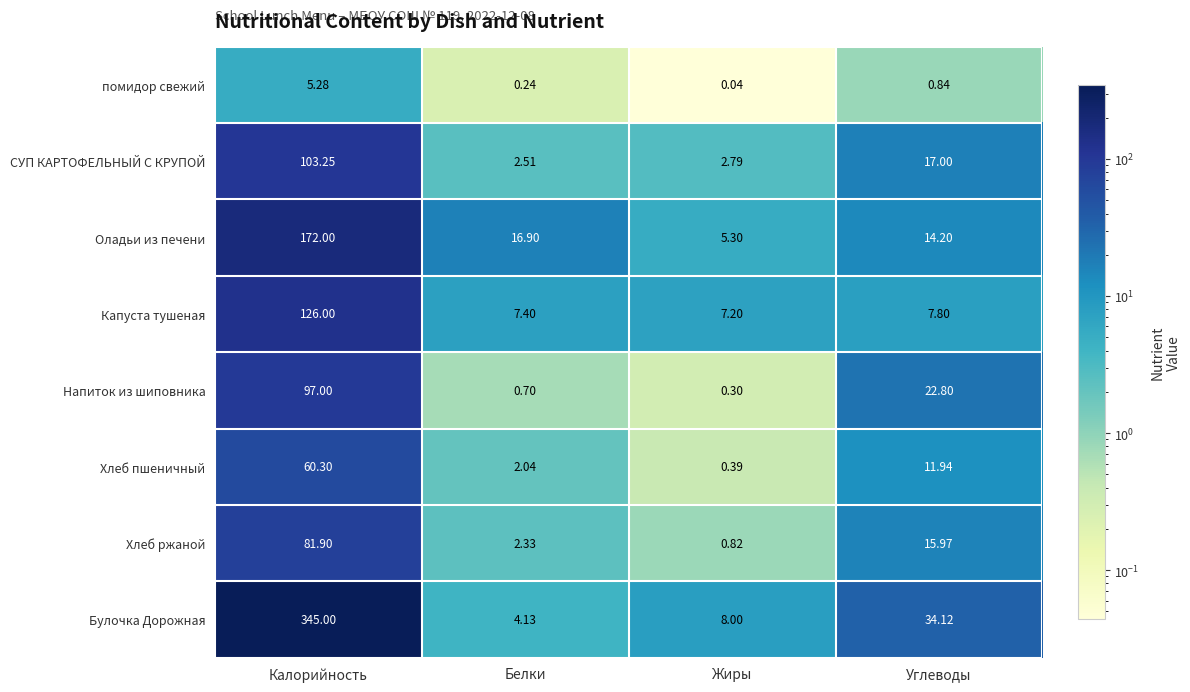

Rank the series at Белки from lowest to highest value.

помидор свежий, Напиток из шиповника, Хлеб пшеничный, Хлеб ржаной, СУП КАРТОФЕЛЬНЫЙ С КРУПОЙ, Булочка Дорожная, Капуста тушеная, Оладьи из печени